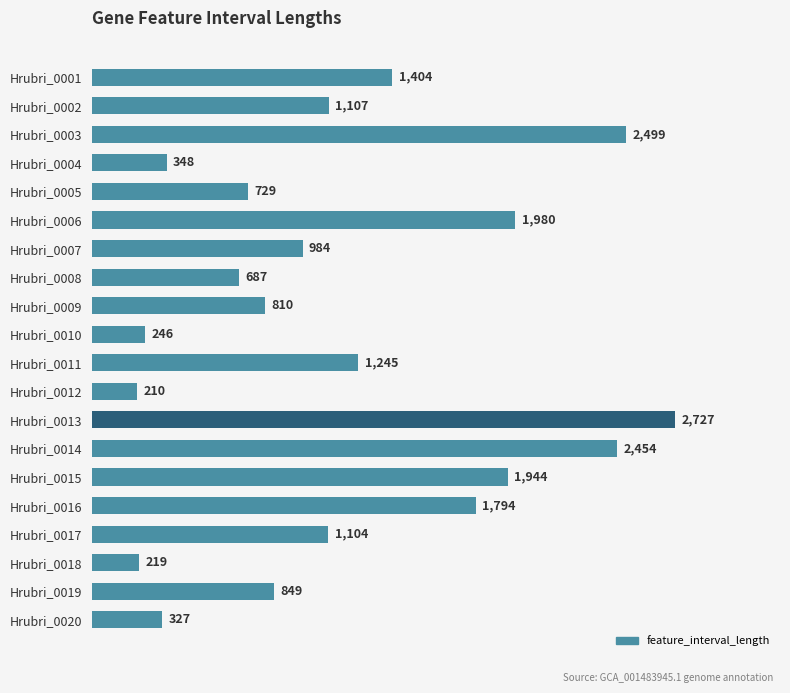

What is the ratio of the value at Hrubri_0019 to the value at Hrubri_0002?

0.8